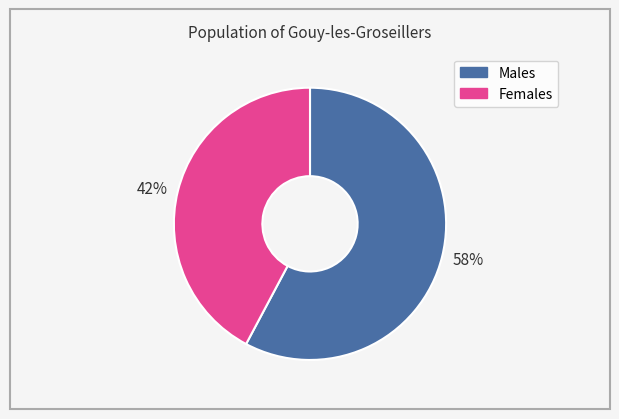

Is it true that 42% is 57% of the pie?

False